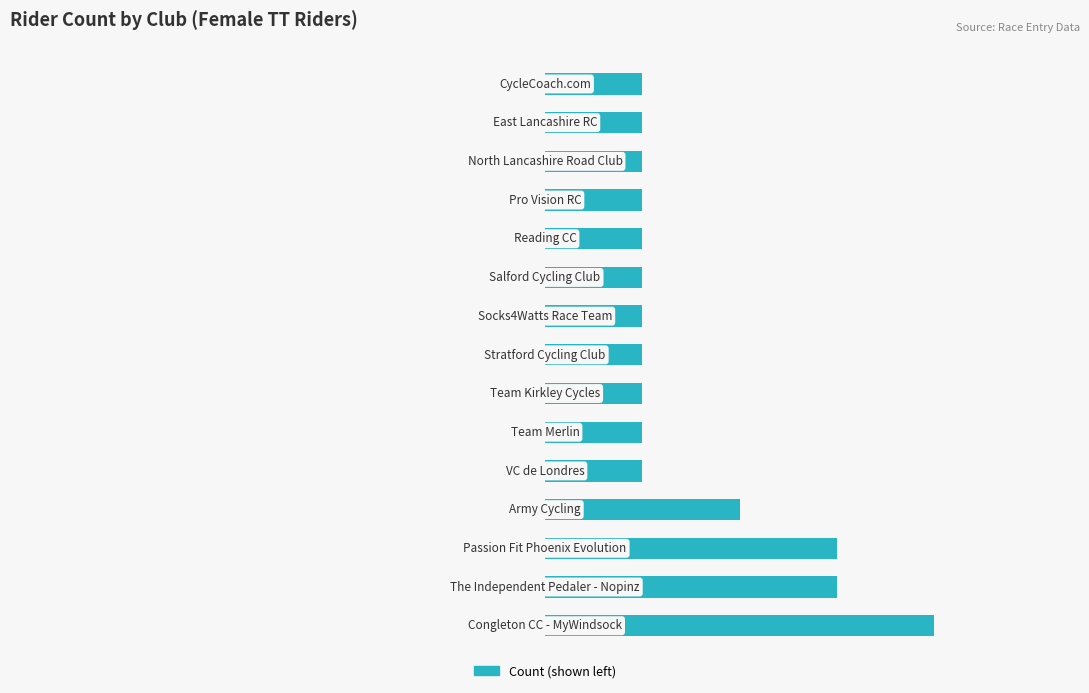

What is the maximum value shown in the chart?

4